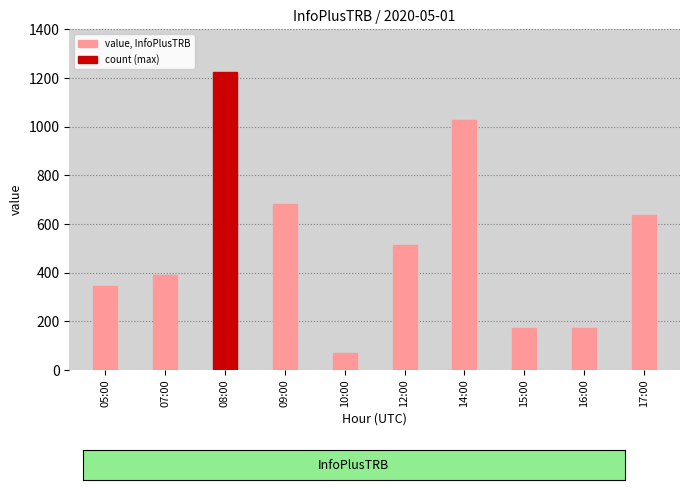

Read the value at 15:00, to the nearest 50.

150